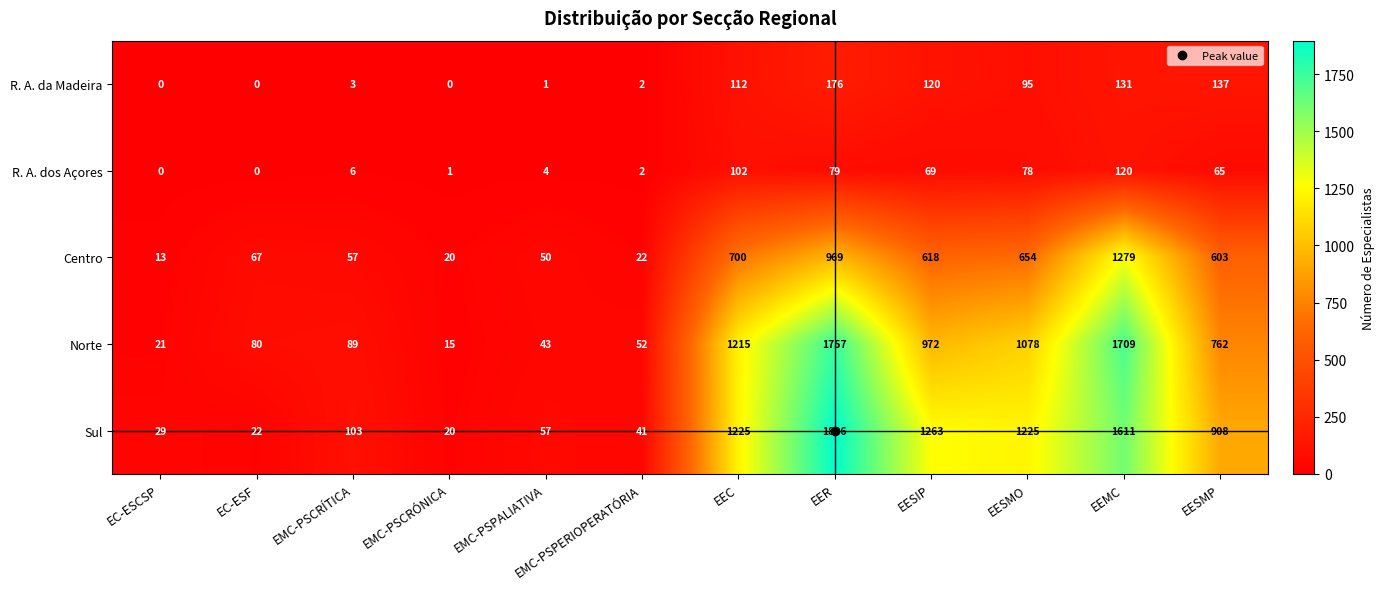

Read the Norte value at EESIP.

972